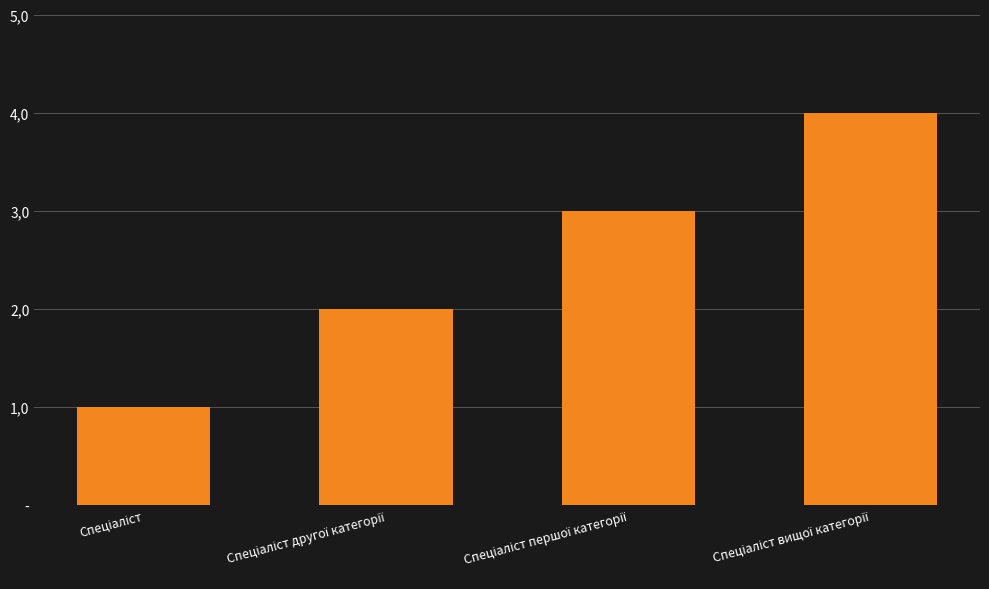

What position from the right is Спеціаліст?

4